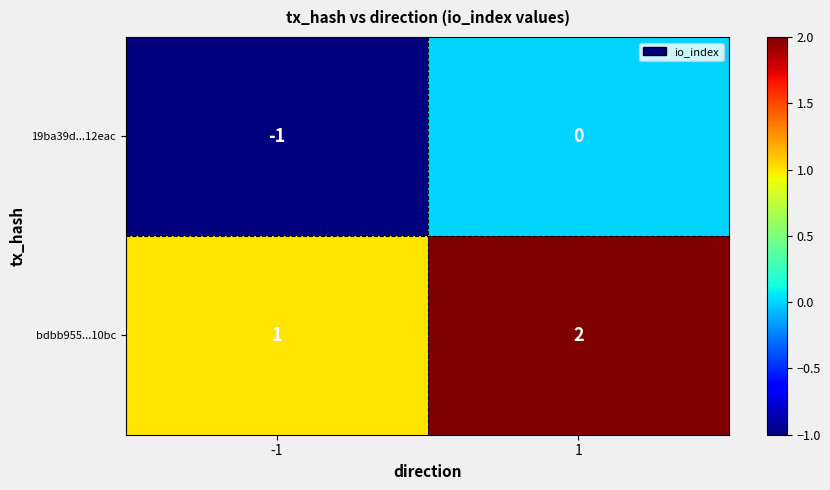

True or false: bdbb955...10bc has a value of 2 at 1.

True